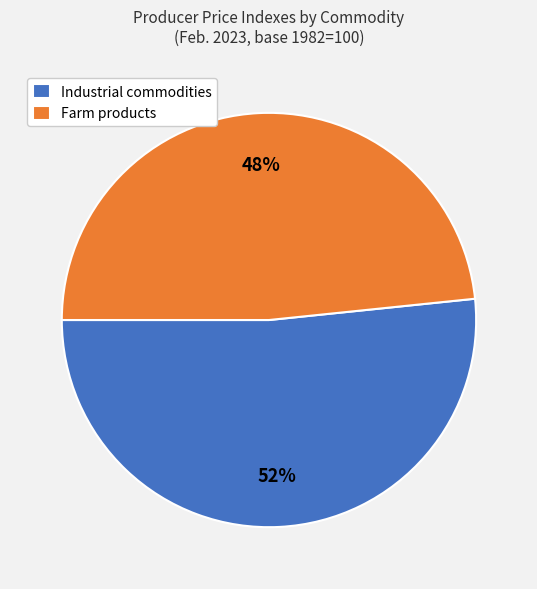

Is there a majority slice in this chart?

Yes